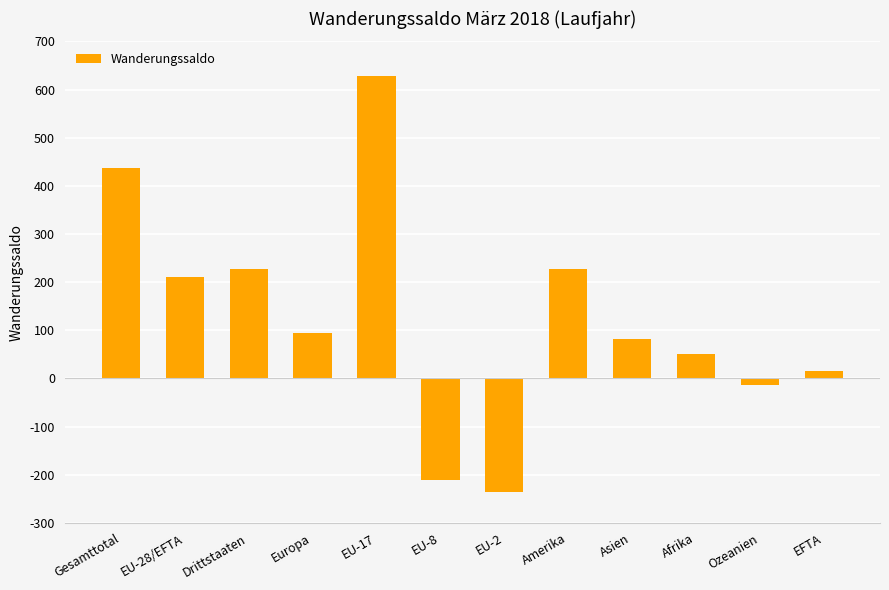

At which category does the chart reach its peak across all series?

EU-17